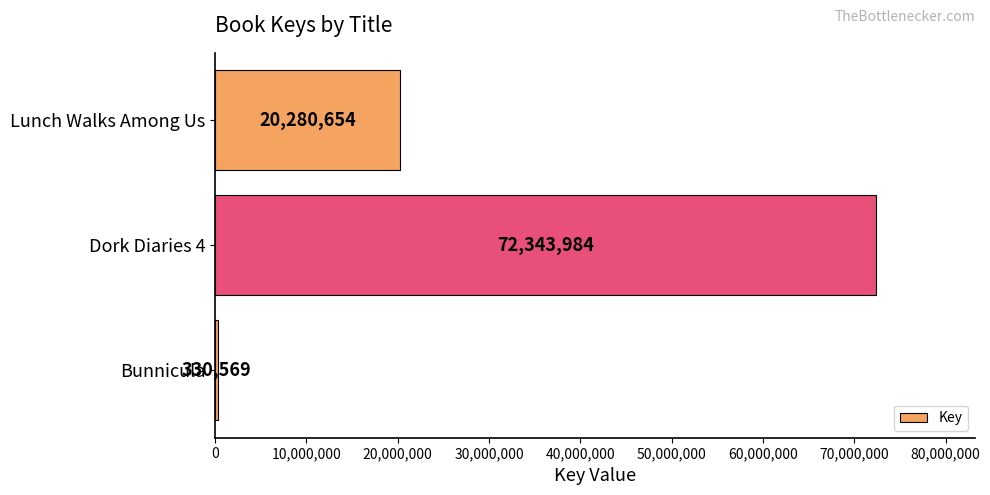

How many data points does each series have?

3